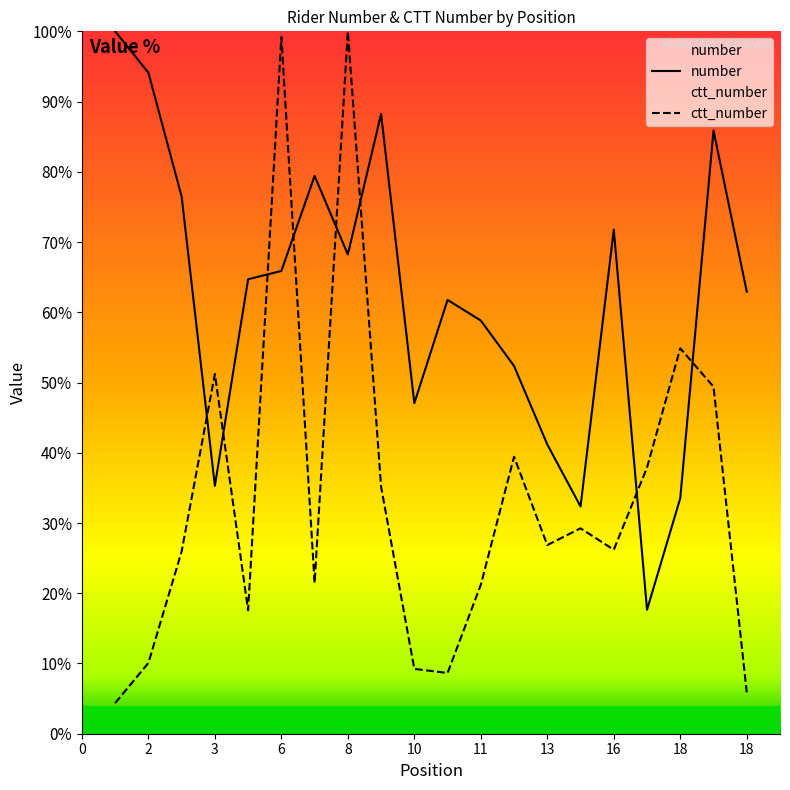

How many data points in ctt_number are above 26?

11